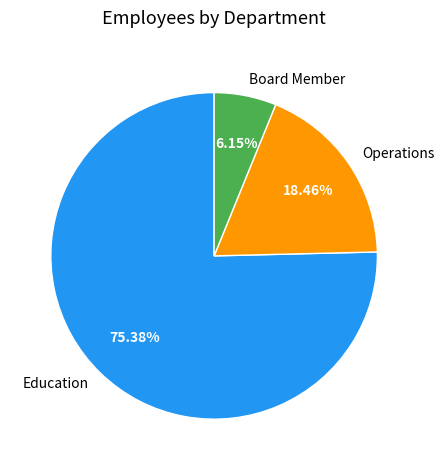

How many slices are in this pie chart?

3